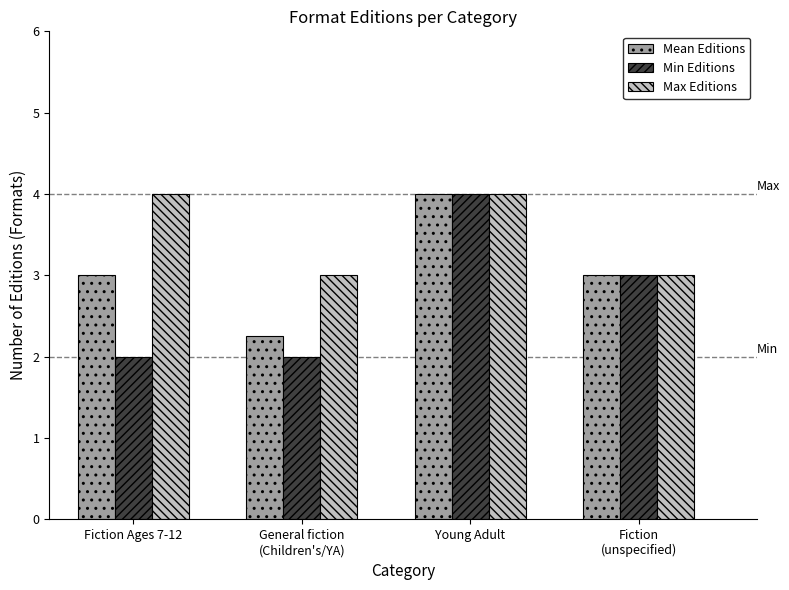

What are all the series names shown in the legend?

Mean Editions, Min Editions, Max Editions